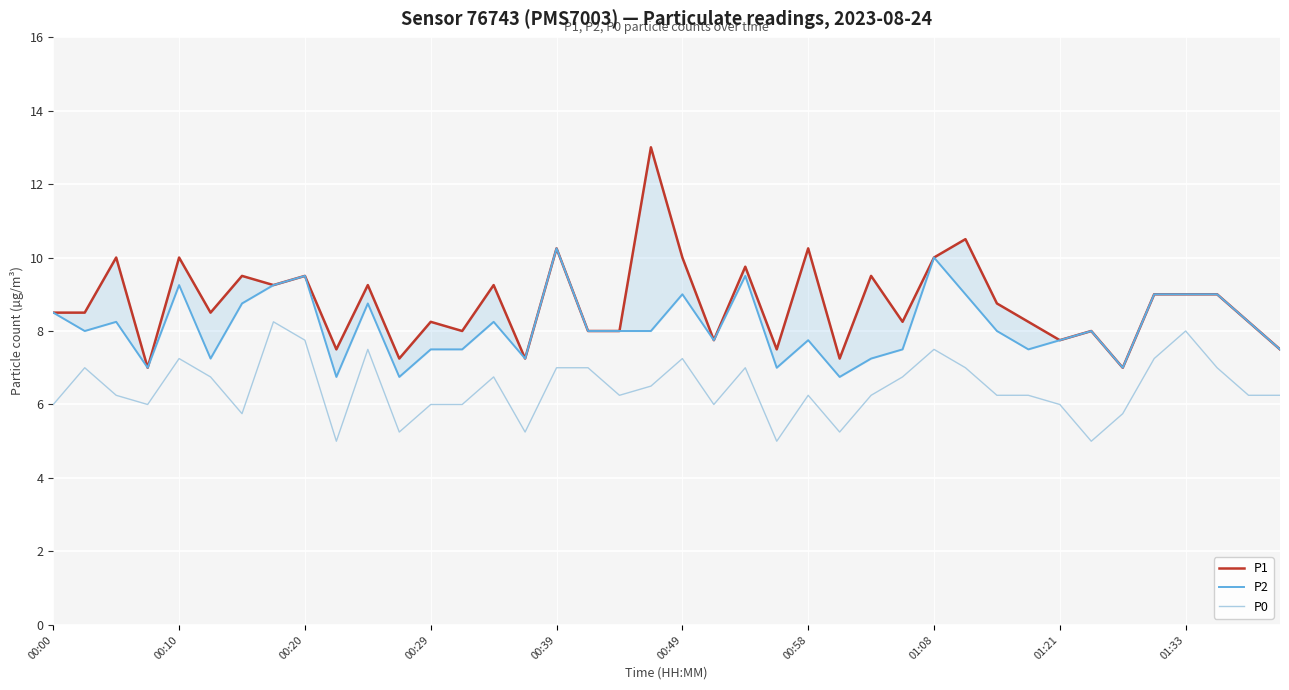

What is the spread (max minus min) of values at 17?

1.0